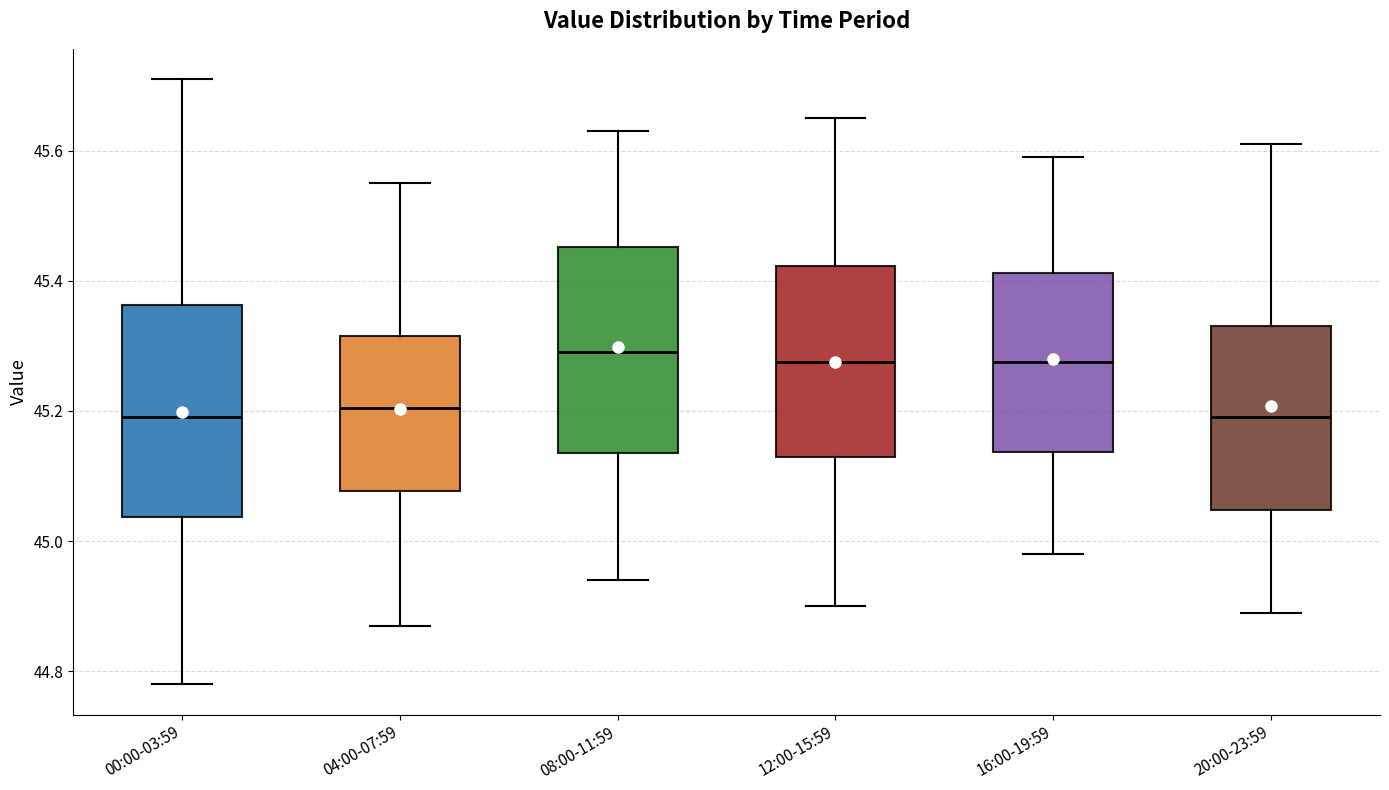

Reading left to right, transcribe this box plot: for each box, give where its median line is, the range the box spans, and where its two whiskers end, as read against the y-axis. The values are not printed on the chart, so give them approximately, as read against the axis.

00:00-03:59: median 45.20, box 45.04 to 45.36, whiskers 44.78 to 45.72
04:00-07:59: median 45.20, box 45.08 to 45.32, whiskers 44.88 to 45.56
08:00-11:59: median 45.30, box 45.14 to 45.46, whiskers 44.94 to 45.64
12:00-15:59: median 45.28, box 45.14 to 45.42, whiskers 44.90 to 45.66
16:00-19:59: median 45.28, box 45.14 to 45.42, whiskers 44.98 to 45.60
20:00-23:59: median 45.20, box 45.04 to 45.34, whiskers 44.90 to 45.62